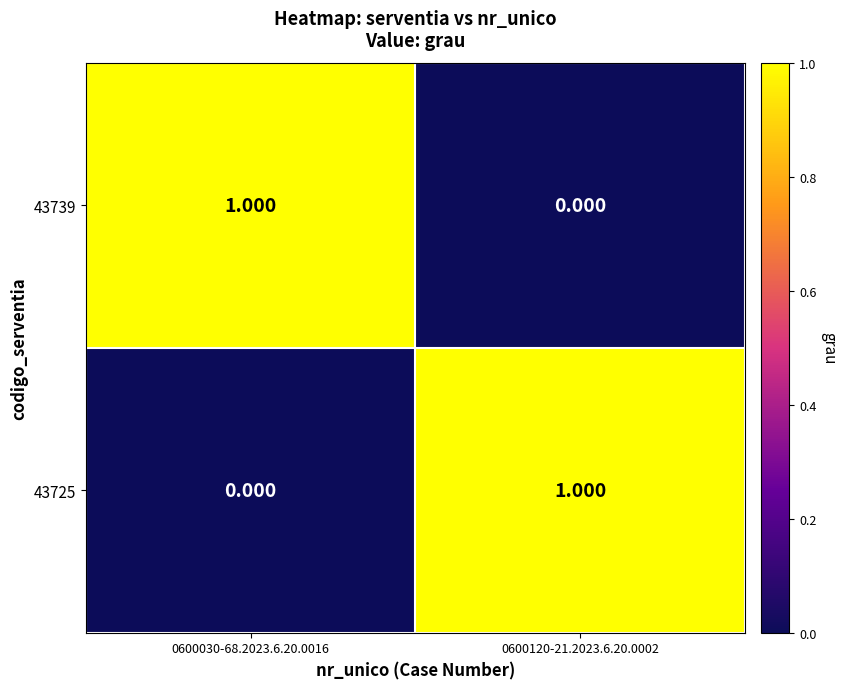

Is the value of 43739 at 0600030-68.2023.6.20.0016 greater than the value of 43725 at 0600030-68.2023.6.20.0016?

Yes